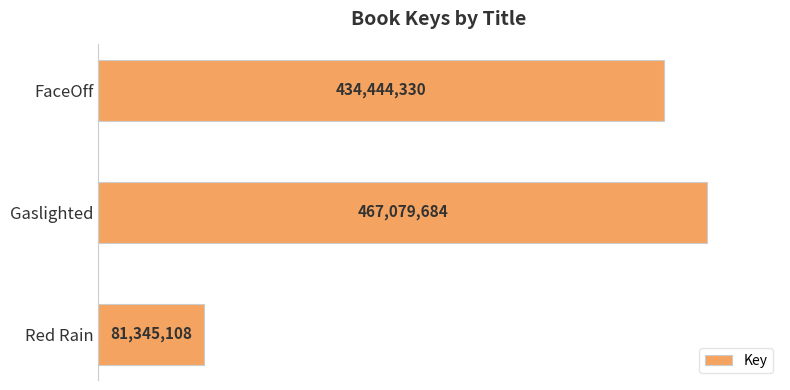

Are the bars horizontal?

Yes